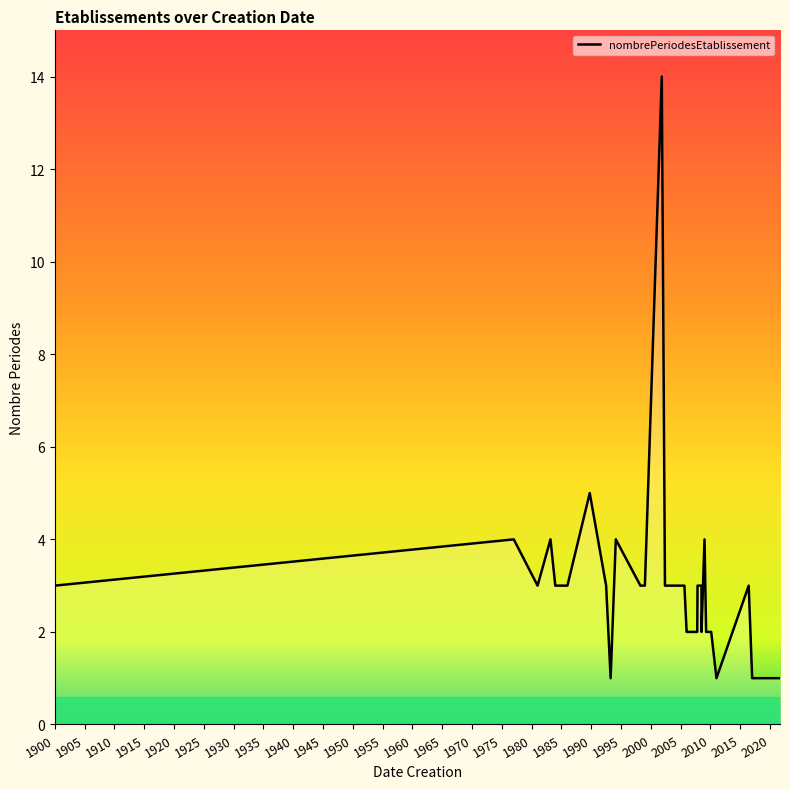

How many categories are shown in the chart?

38